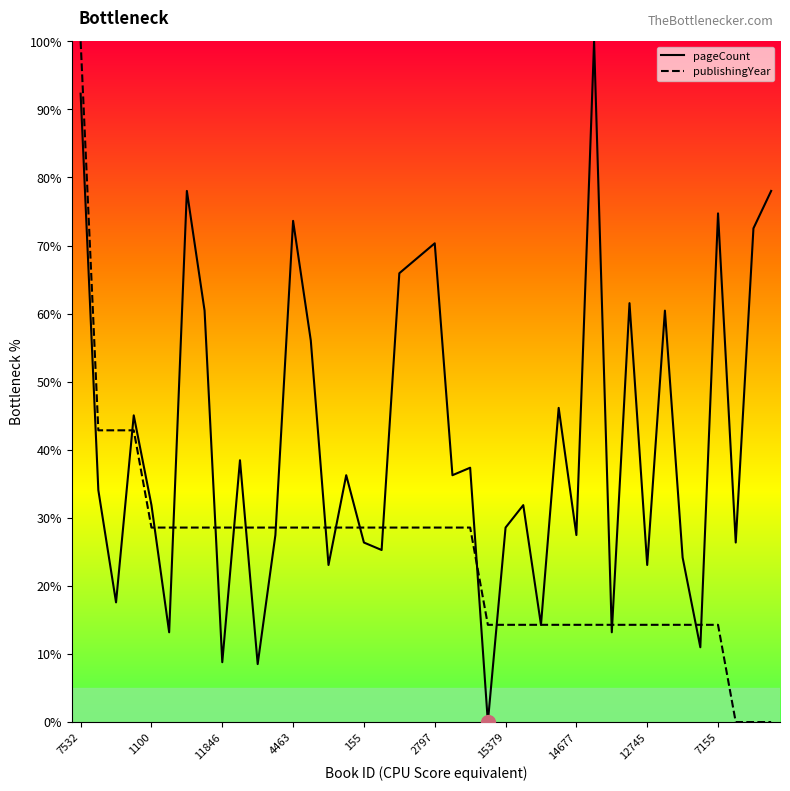

What is the difference between the maximum and second lowest values in the pageCount series?

91.5